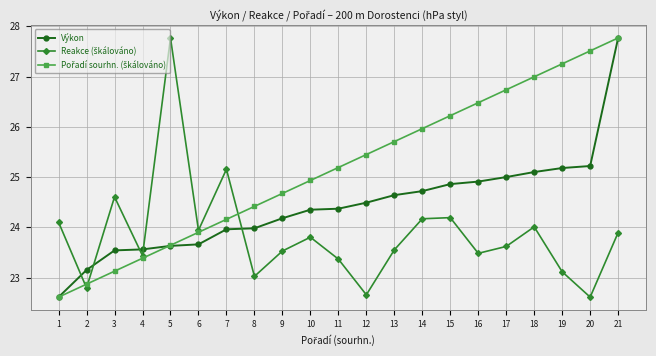

What is the maximum value shown in the chart?

27.8